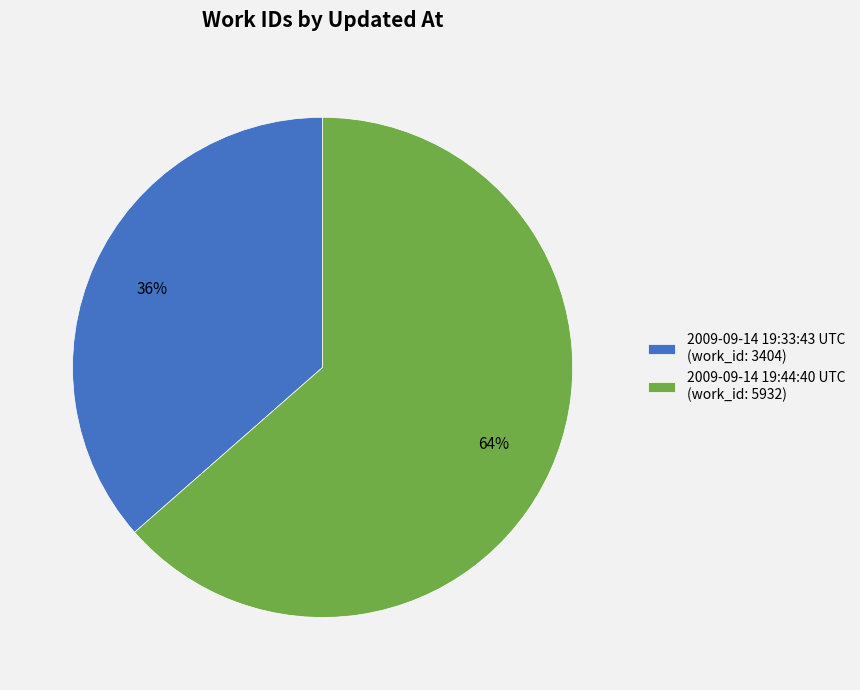

To the nearest percent, what is the average slice percentage?

50%